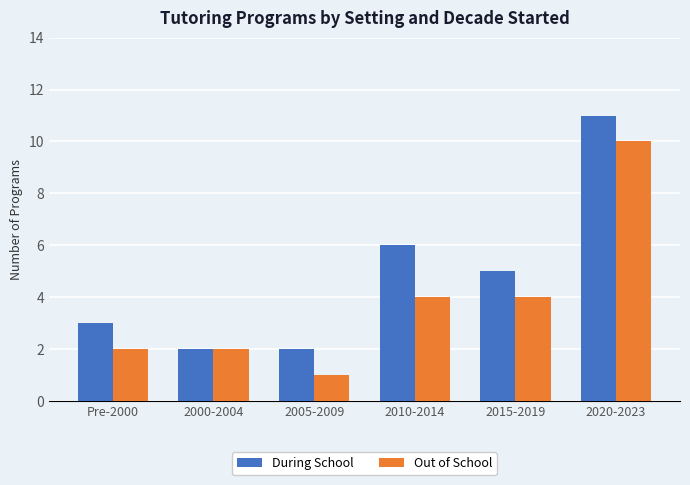

Between 2000-2004 and 2020-2023, which series saw the biggest shift?

During School